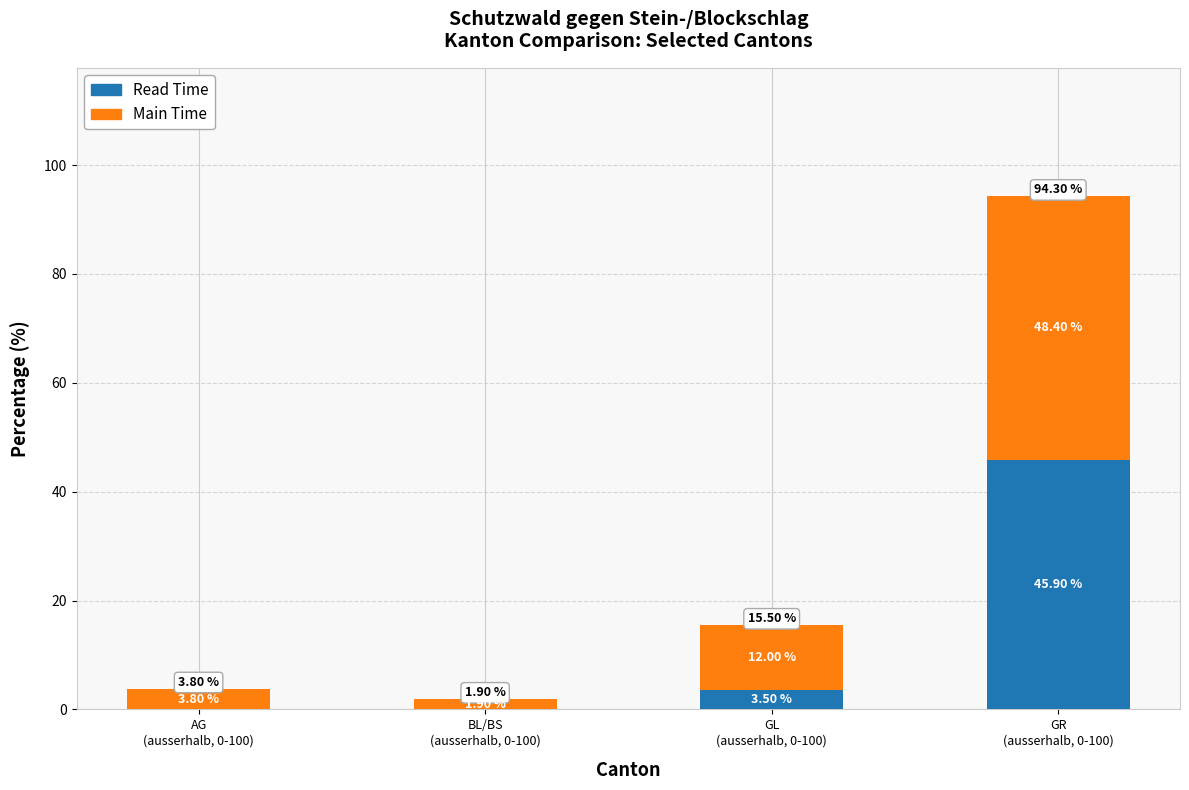

At which label is Read Time closest to 22?

GL
(ausserhalb, 0-100)